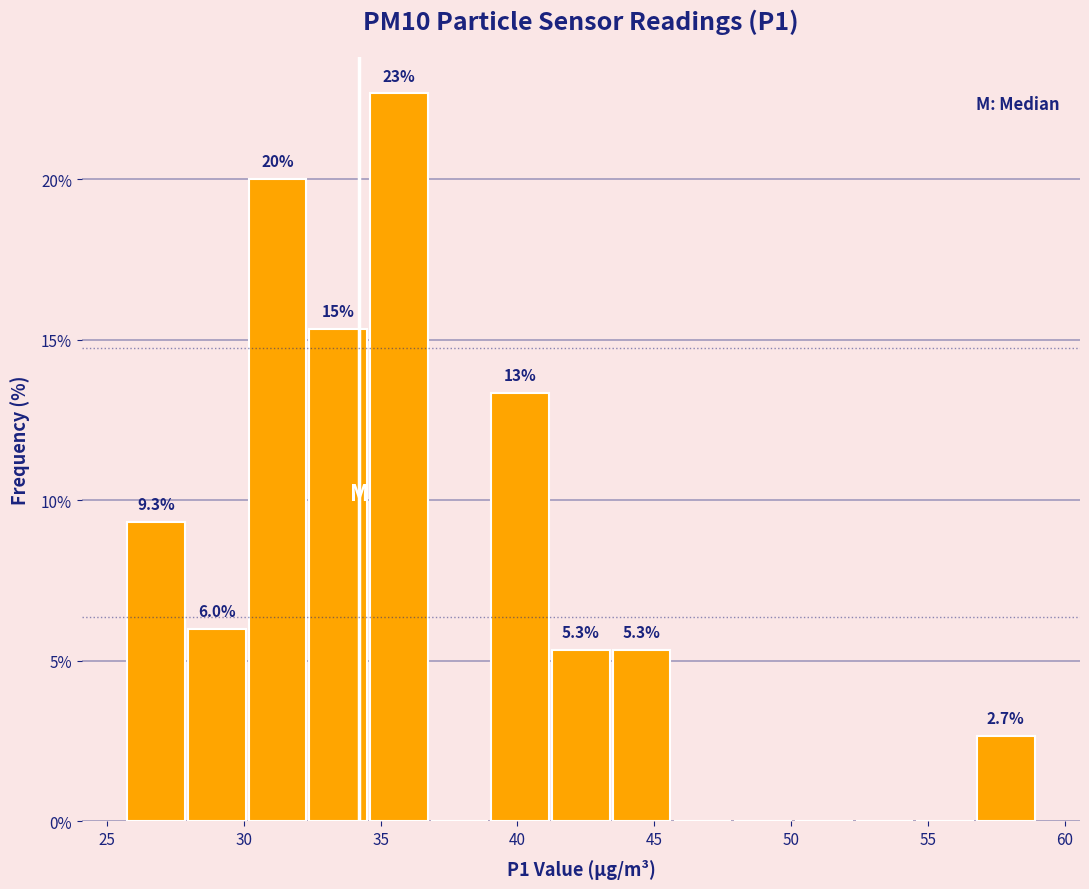

Over which range of the x-axis is the bar tallest?

34.5 to 37.0